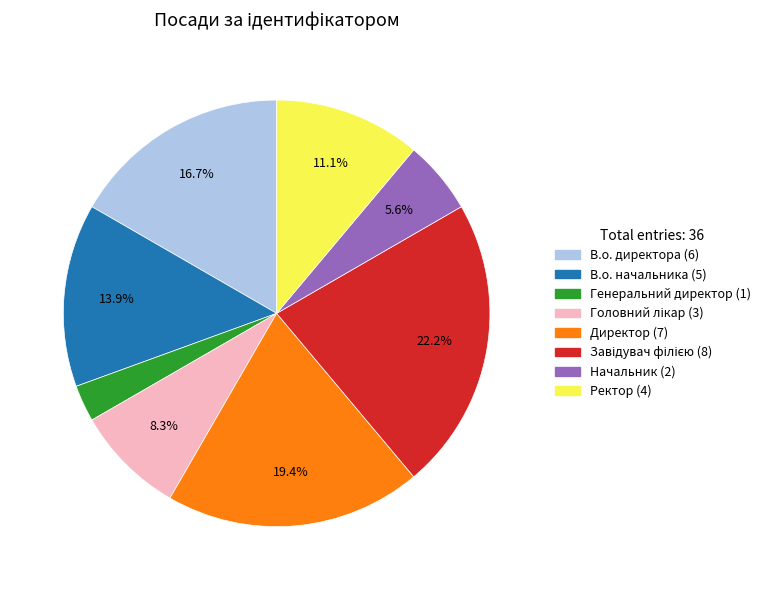

Is it true that В.о. начальника is 23% of the pie?

False